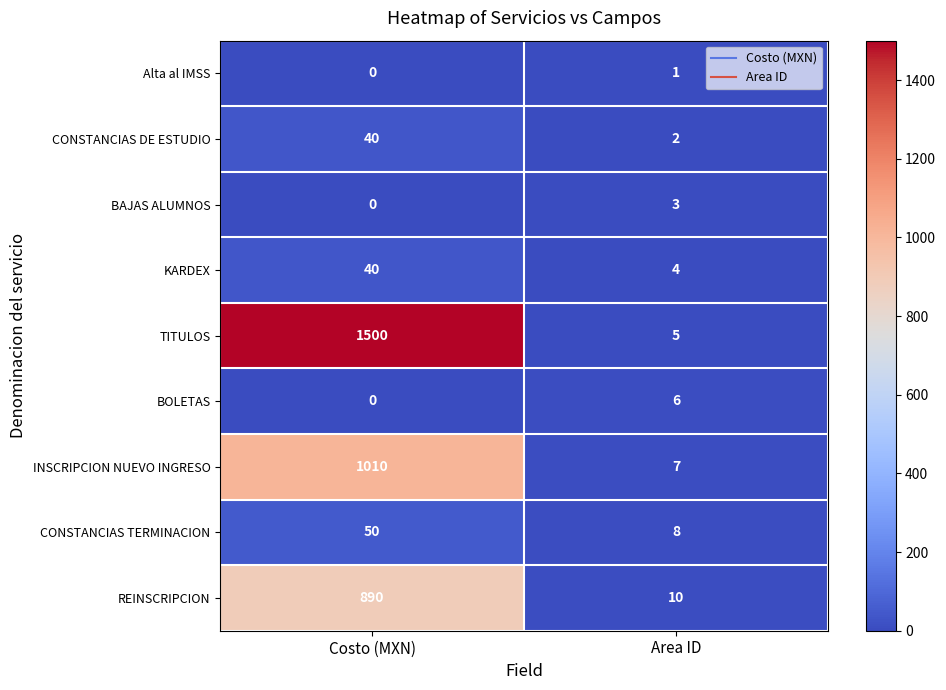

Which series has the widest spread of values?

TITULOS